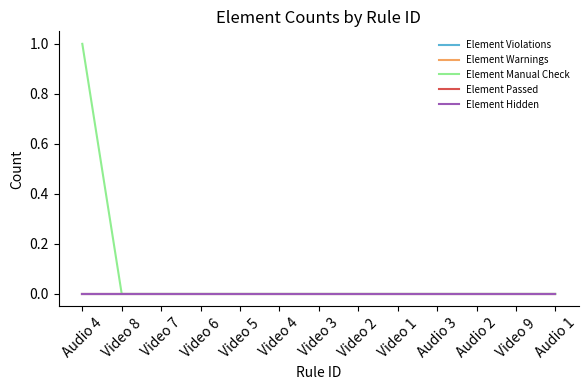

Between Audio 2 and Audio 4, which is larger?

Audio 2